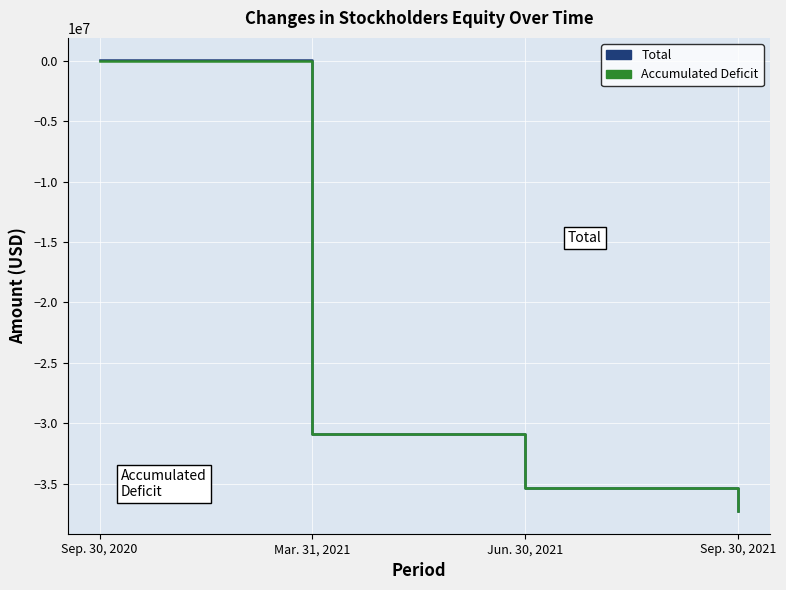

Reading left to right, extract all data points from this chart.

Total: 17779	-30904856	-35338041	-37264449
Accumulated Deficit: -7221	-30905431	-35338616	-37265024